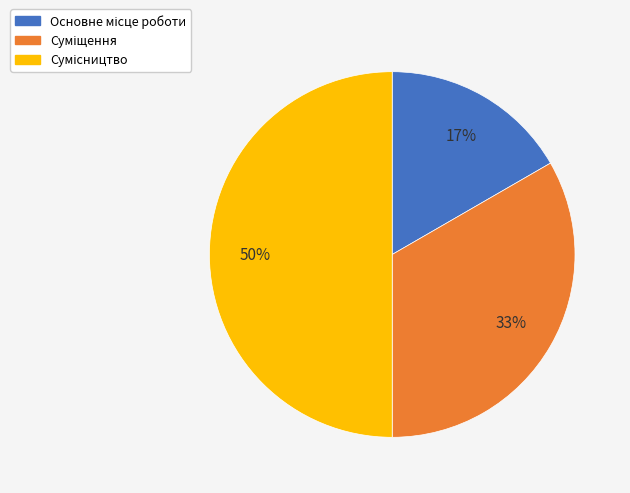

To the nearest percent, what is the average slice percentage?

33%